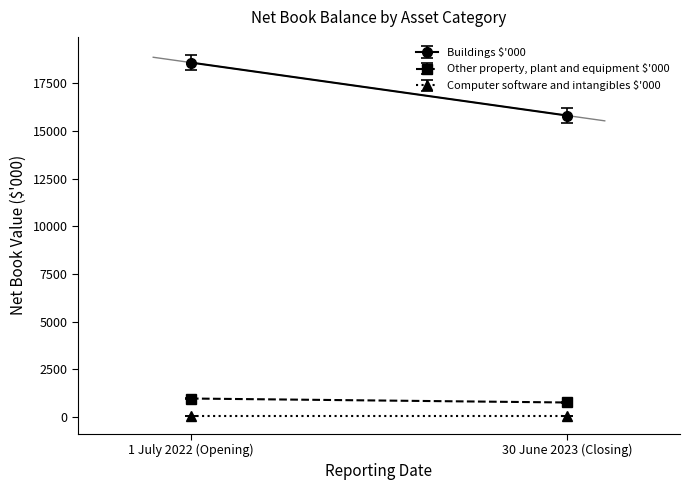

At which label does Computer software and intangibles $'000 reach its peak?

1 July 2022 (Opening)